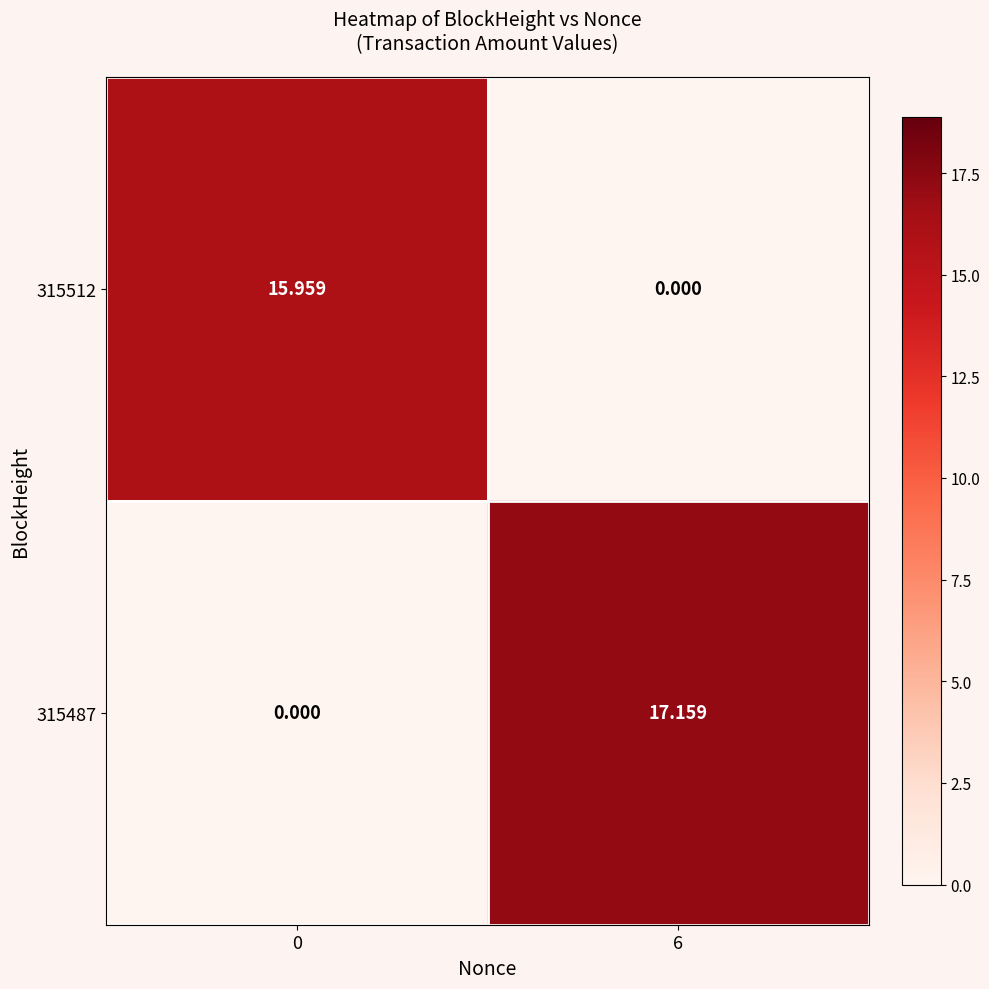

Is the value of 315512 at 6 greater than the value of 315487 at 6?

No